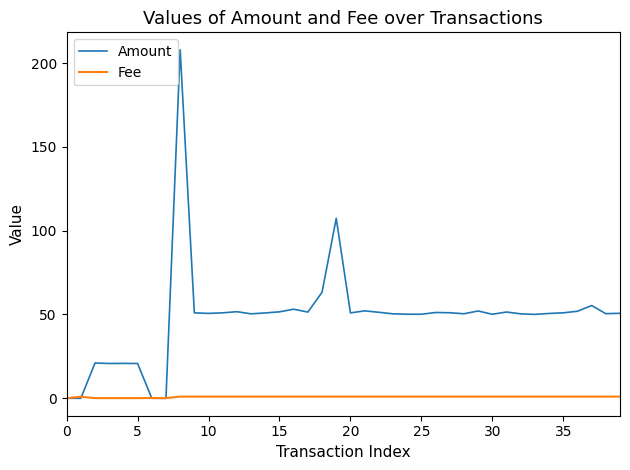

Which series has the largest total across all categories?

Amount